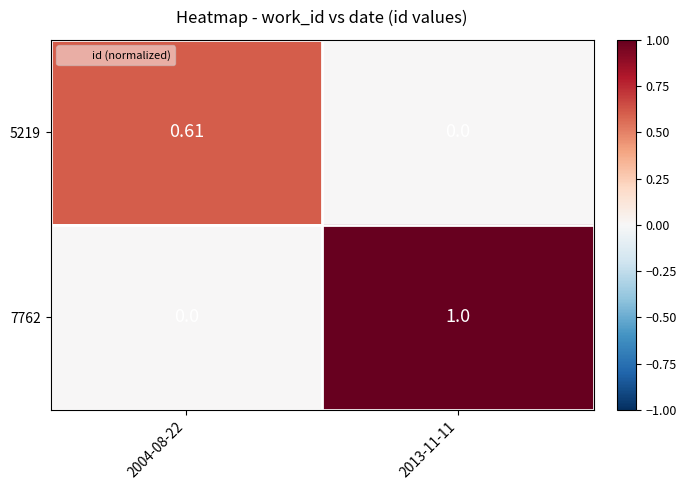

Is the value of 7762 at 2004-08-22 greater than the value of 5219 at 2004-08-22?

No